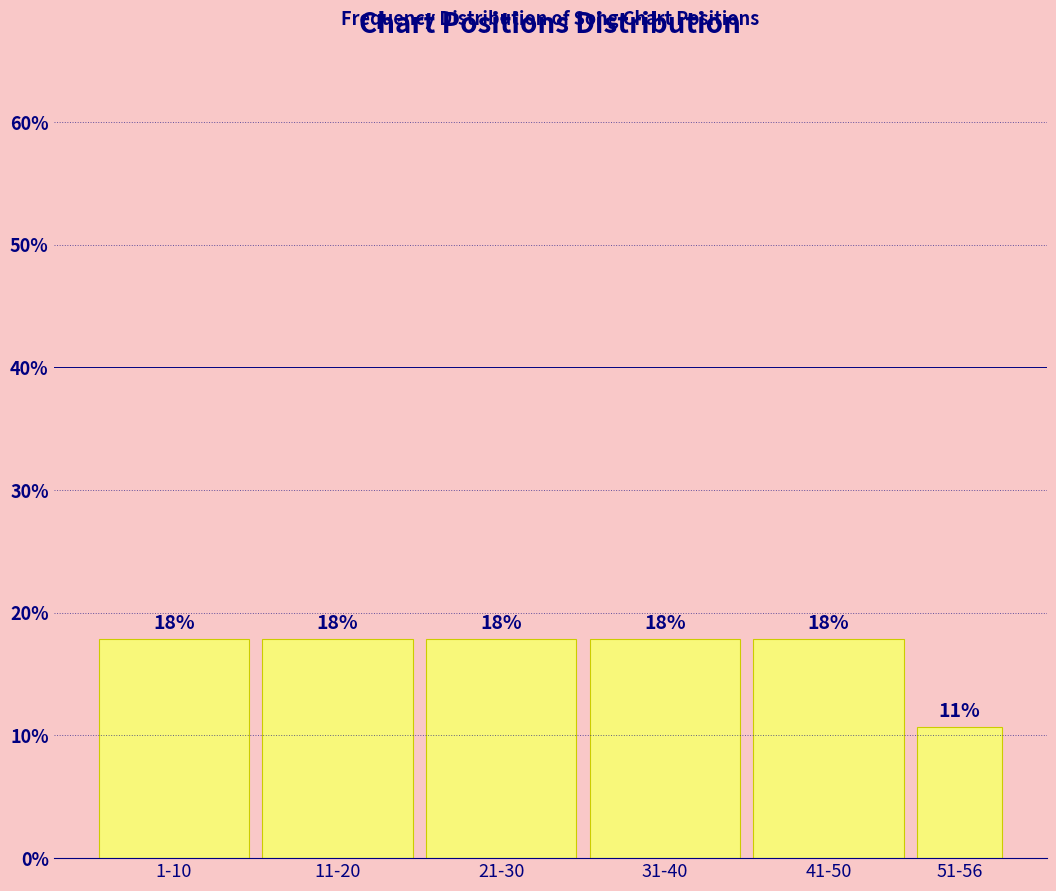

How many bars are there in total?

6